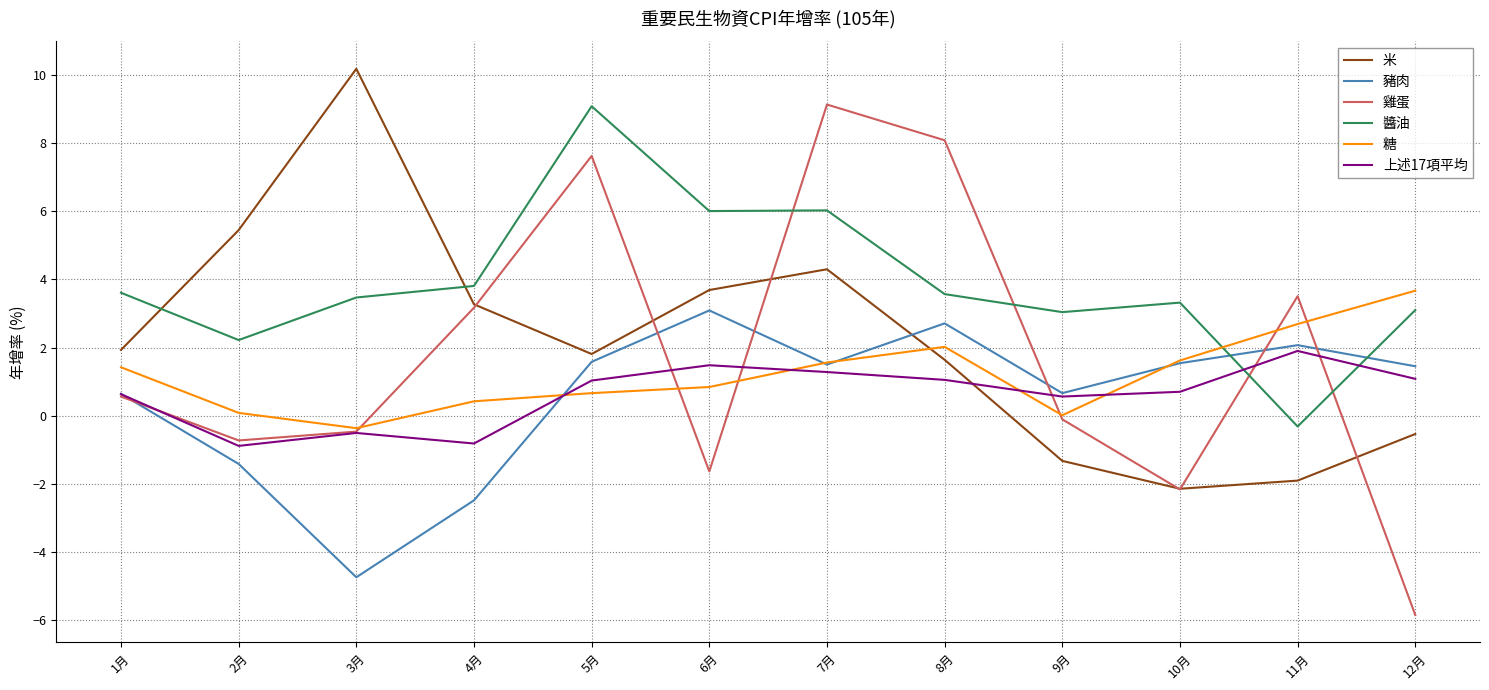

Is the value of 豬肉 at 12月 greater than the value of 上述17項平均 at 4月?

Yes